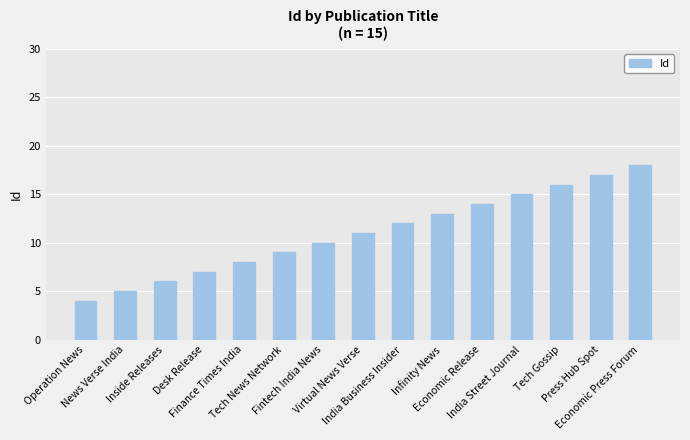

Reading left to right, extract all data points from this chart.

4	5	6	7	8	9	10	11	12	13	14	15	16	17	18